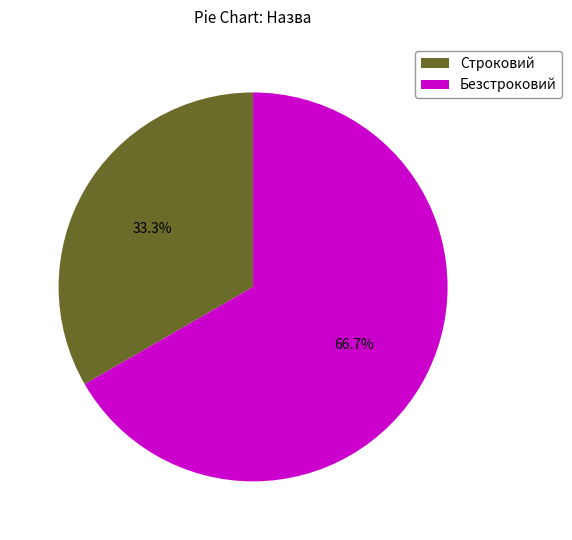

How many slices are in this pie chart?

2